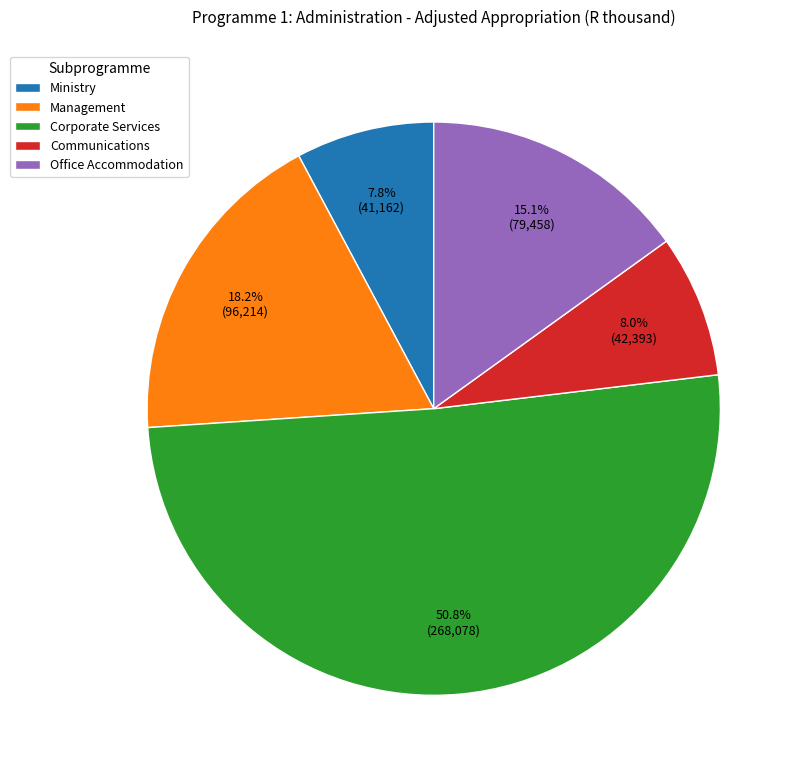

What percentage do Communications and Office Accommodation together represent?

23.1%